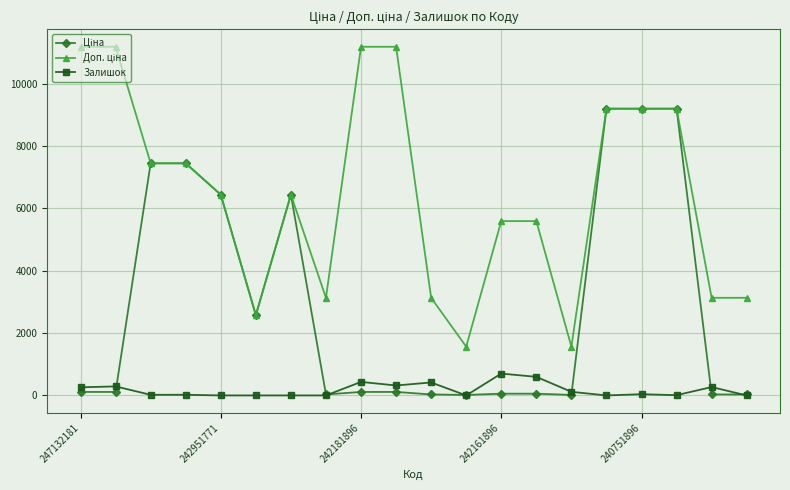

What is the maximum value shown in the chart?

11182.0